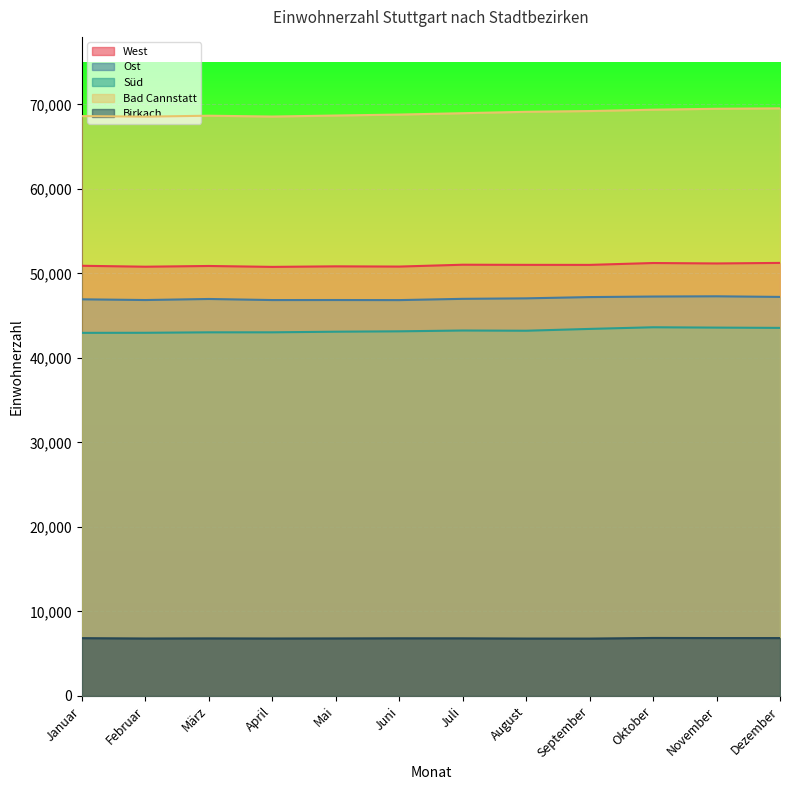

The value of Bad Cannstatt at Januar is 25114. True or false?

False